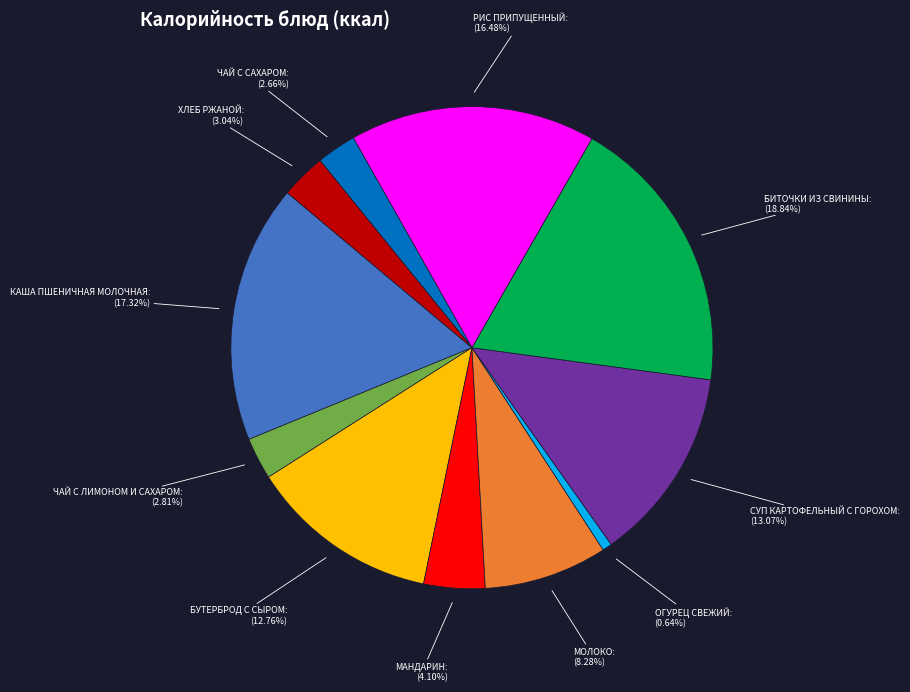

Does any single category account for the majority?

No